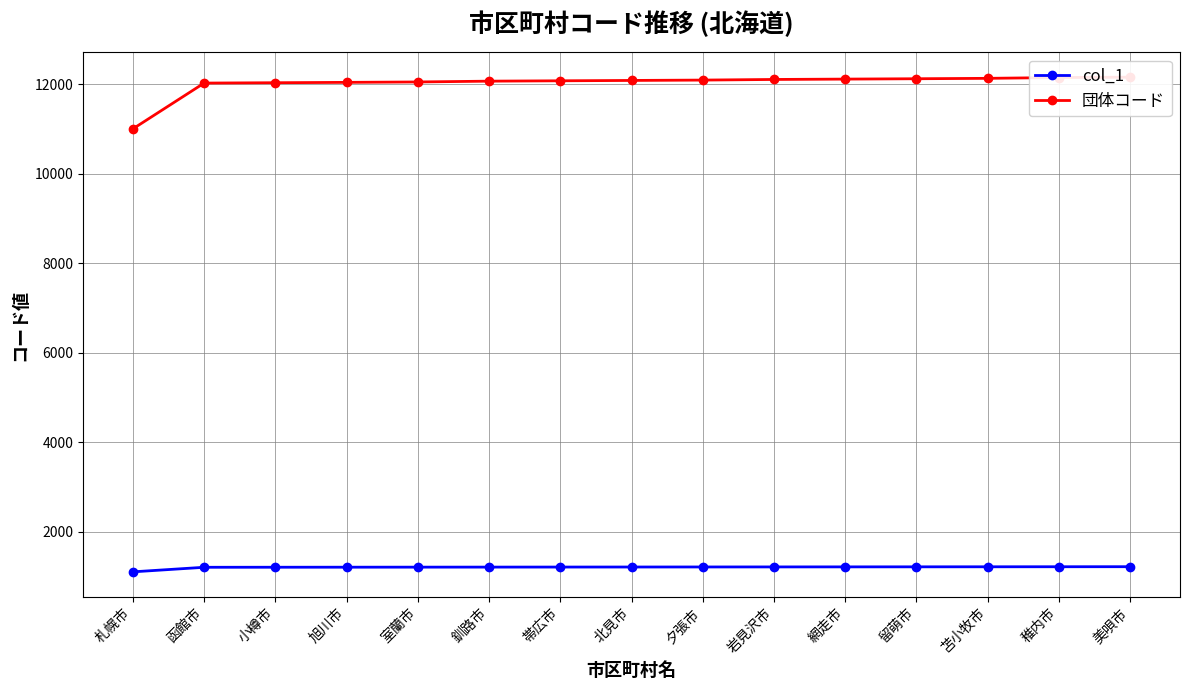

Reading left to right, extract all data points from this chart.

col_1: 札幌市=1100	函館市=1202	小樽市=1203	旭川市=1204	室蘭市=1205	釧路市=1206	帯広市=1207	北見市=1208	夕張市=1209	岩見沢市=1210	網走市=1211	留萌市=1212	苫小牧市=1213	稚内市=1214	美唄市=1215
団体コード: 札幌市=11002	函館市=12025	小樽市=12033	旭川市=12041	室蘭市=12050	釧路市=12068	帯広市=12076	北見市=12084	夕張市=12092	岩見沢市=12106	網走市=12114	留萌市=12122	苫小牧市=12131	稚内市=12149	美唄市=12157